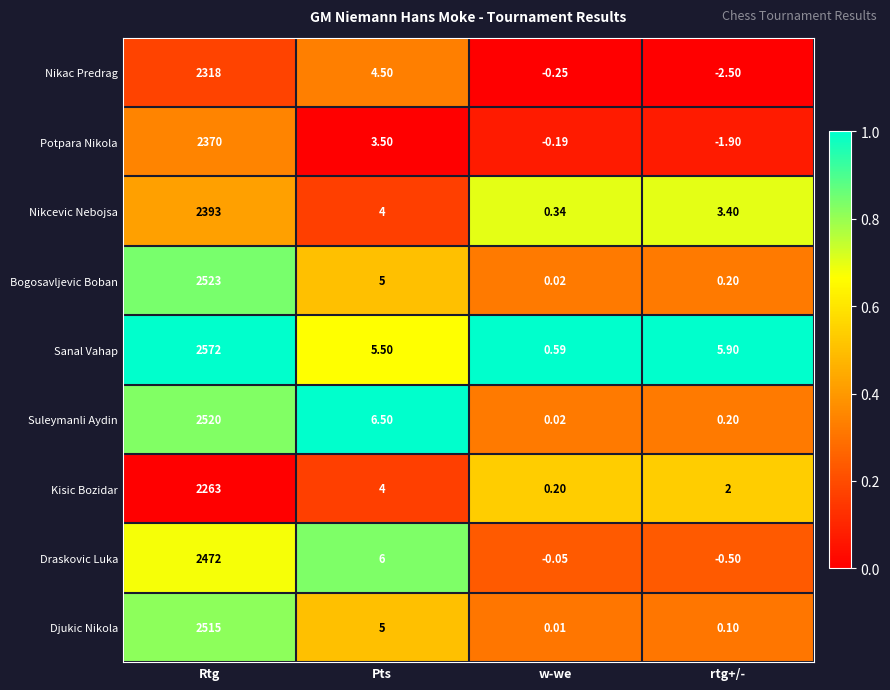

At which label does Kisic Bozidar first exceed 4?

Rtg